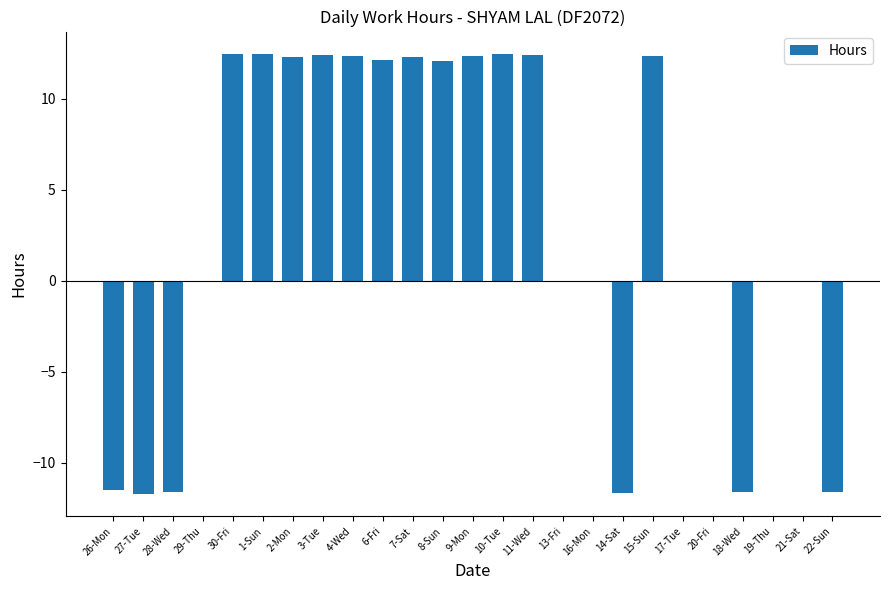

What is the average value?

3.1